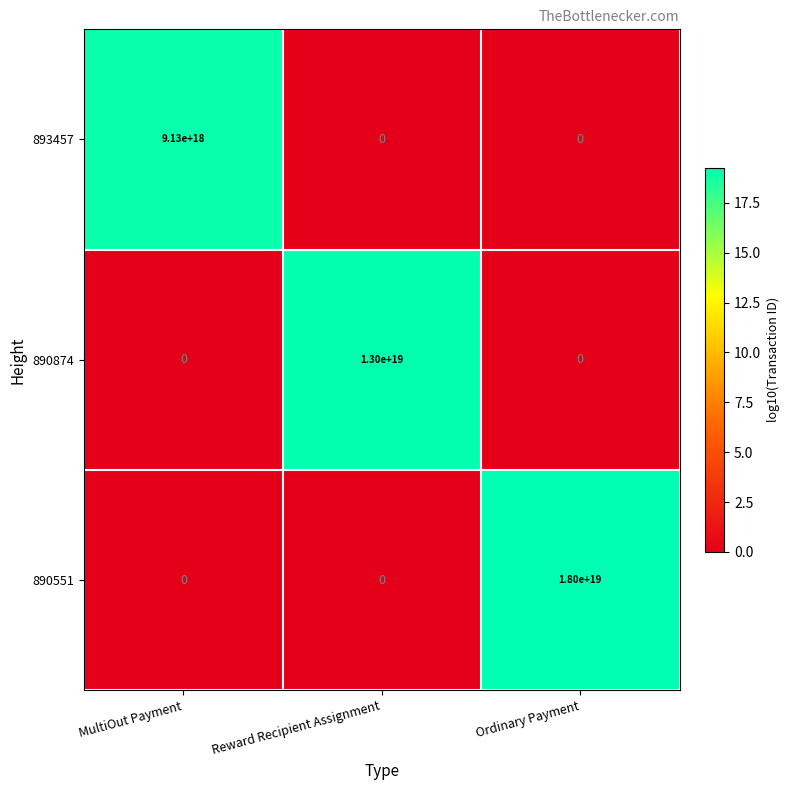

List the series in order of their peak value, highest first.

890551, 890874, 893457